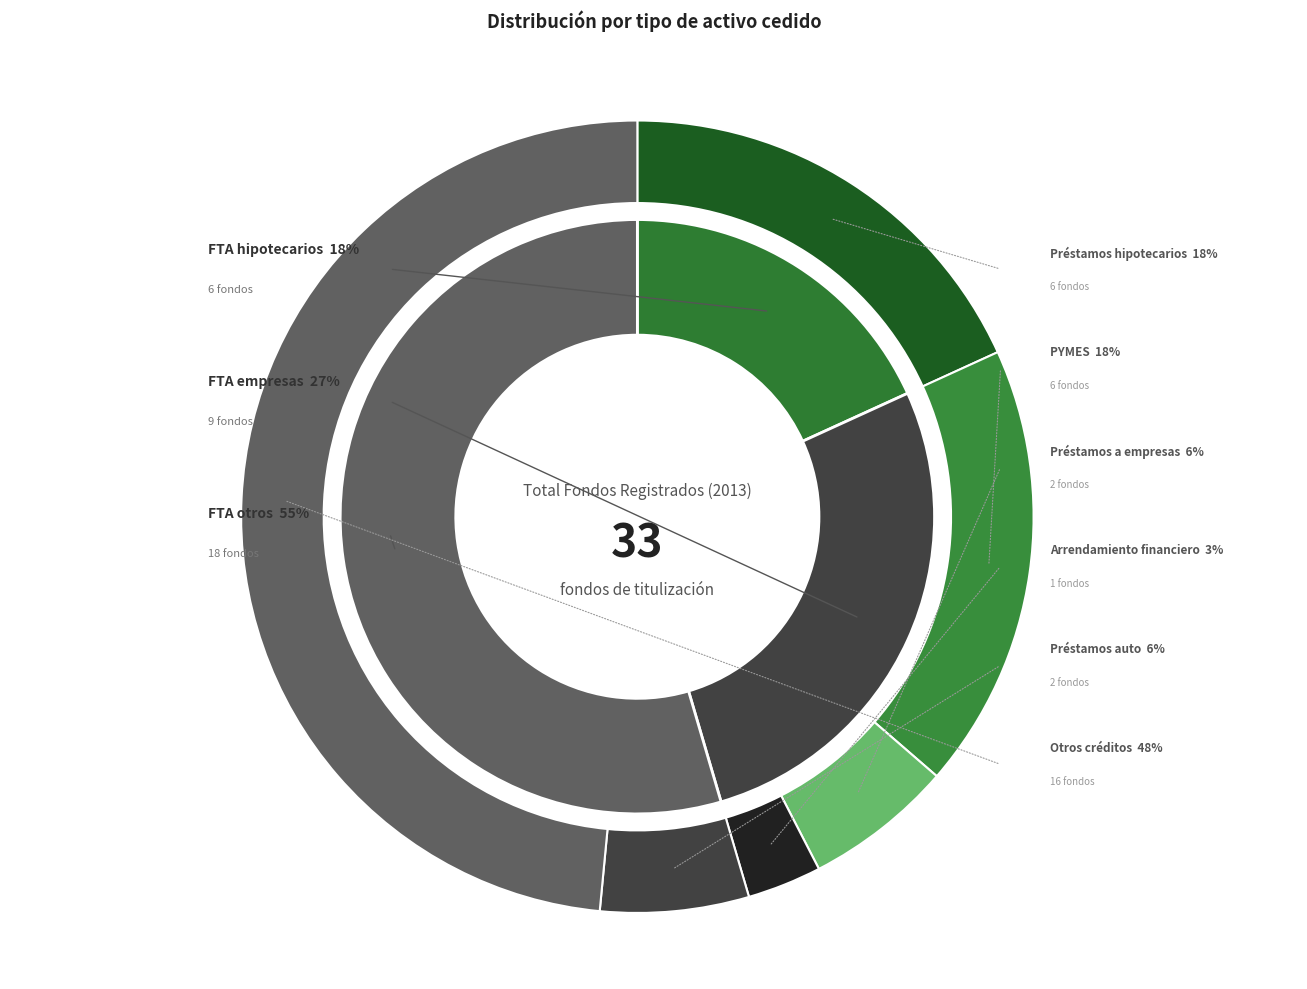

Combined, do FTA otros and FONDOS DE PAGARÉS DE TITULIZACIÓN account for over 50%?

Yes